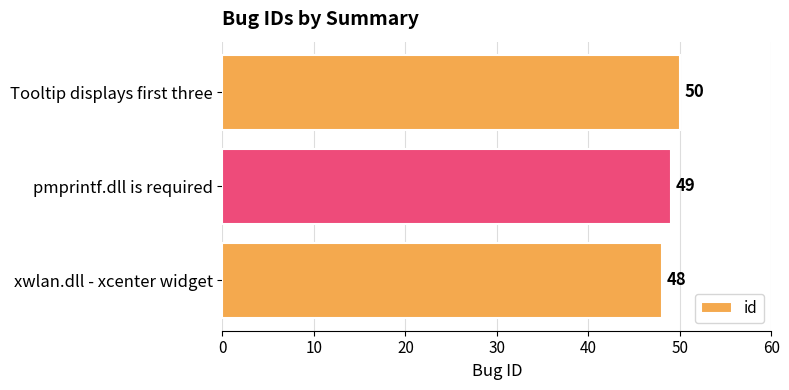

The chart shows a value of 48 at xwlan.dll - xcenter widget. True or false?

True